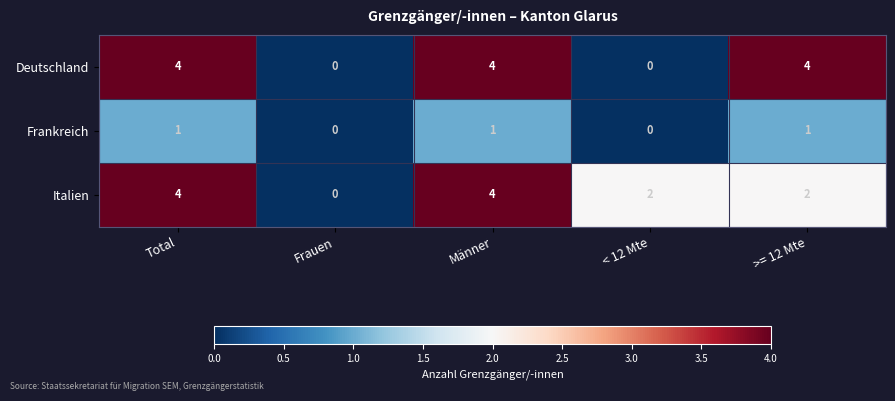

At how many categories does at least one series exceed 3?

3